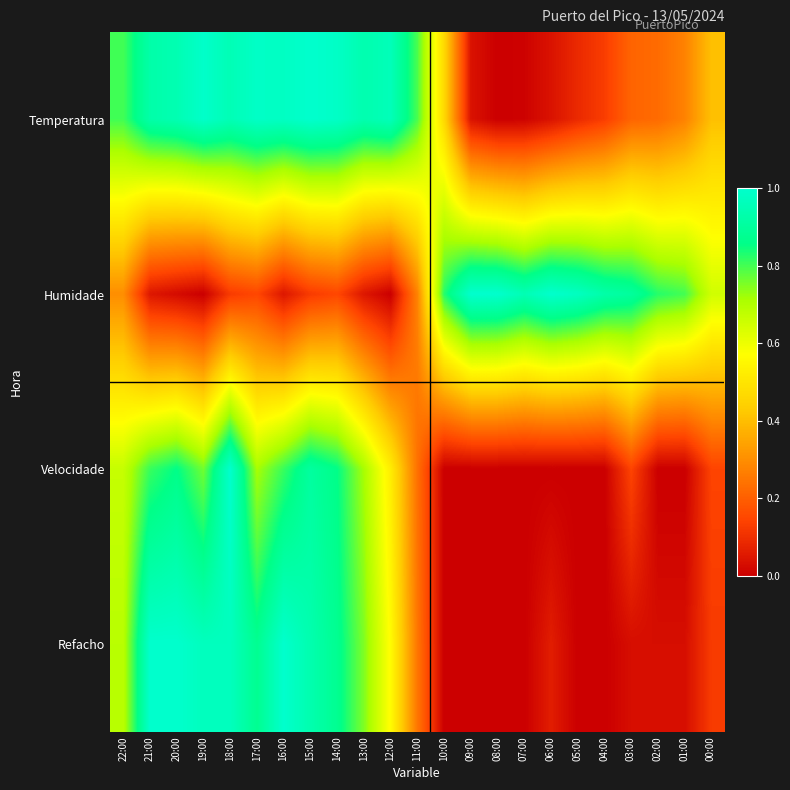

At which category is the sum across all series the highest?

18:00